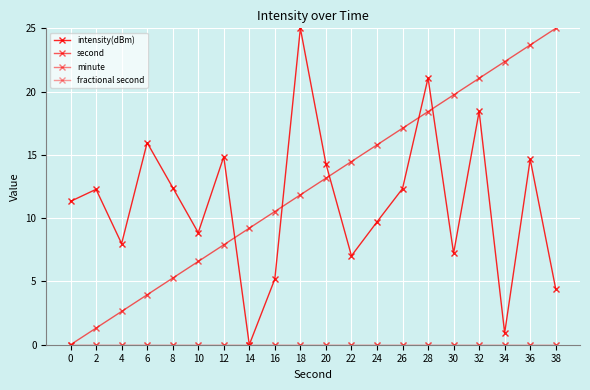

What is the difference between the maximum and minimum values in the intensity(dBm) series?

25.0